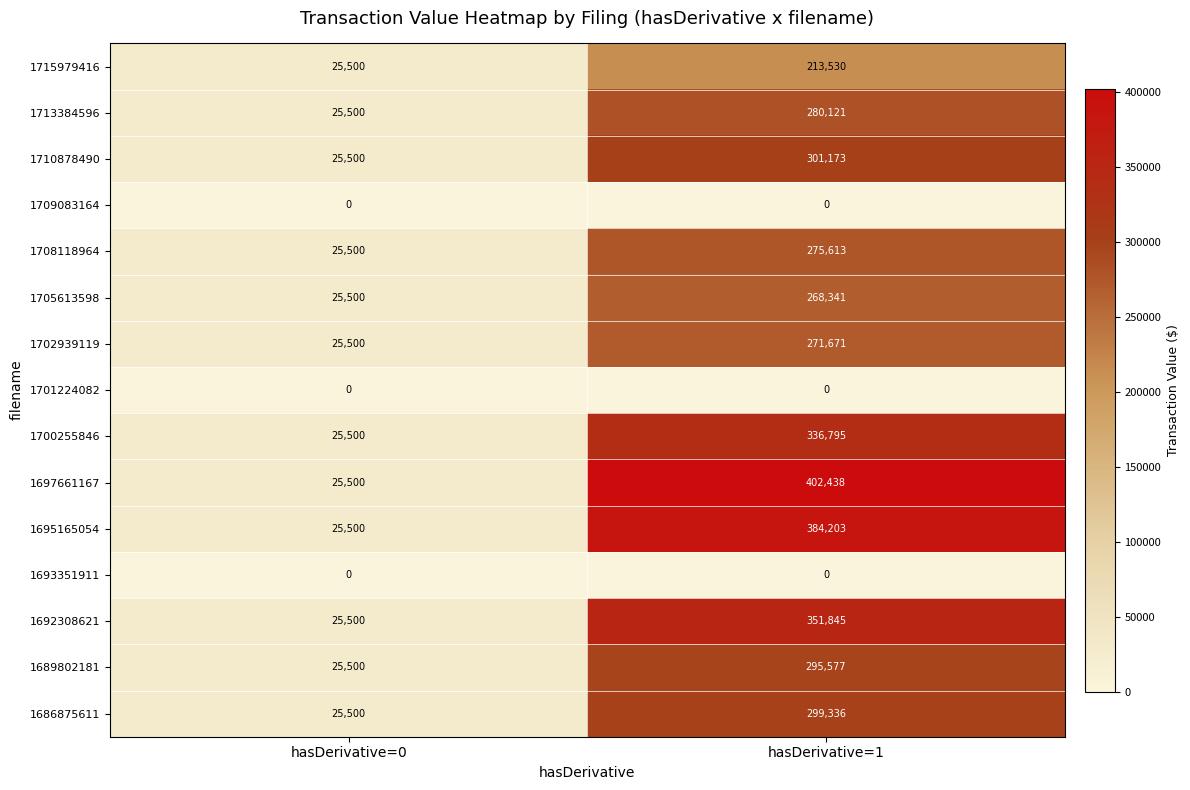

What is the difference between the maximum and minimum values in the 1697661167 series?

376938